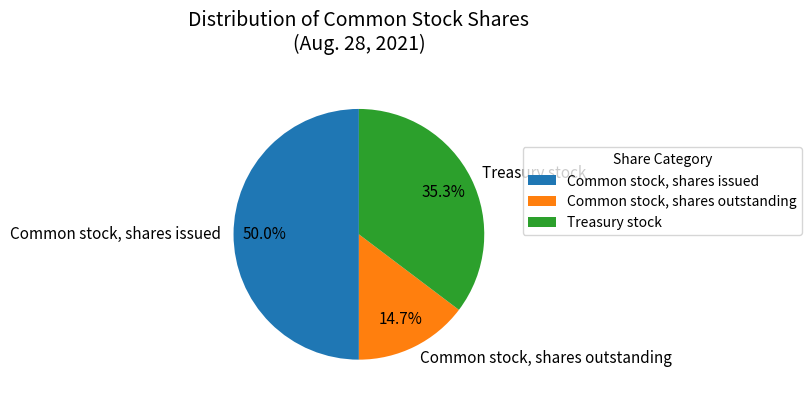

Is it true that Treasury stock is 35% of the pie?

True